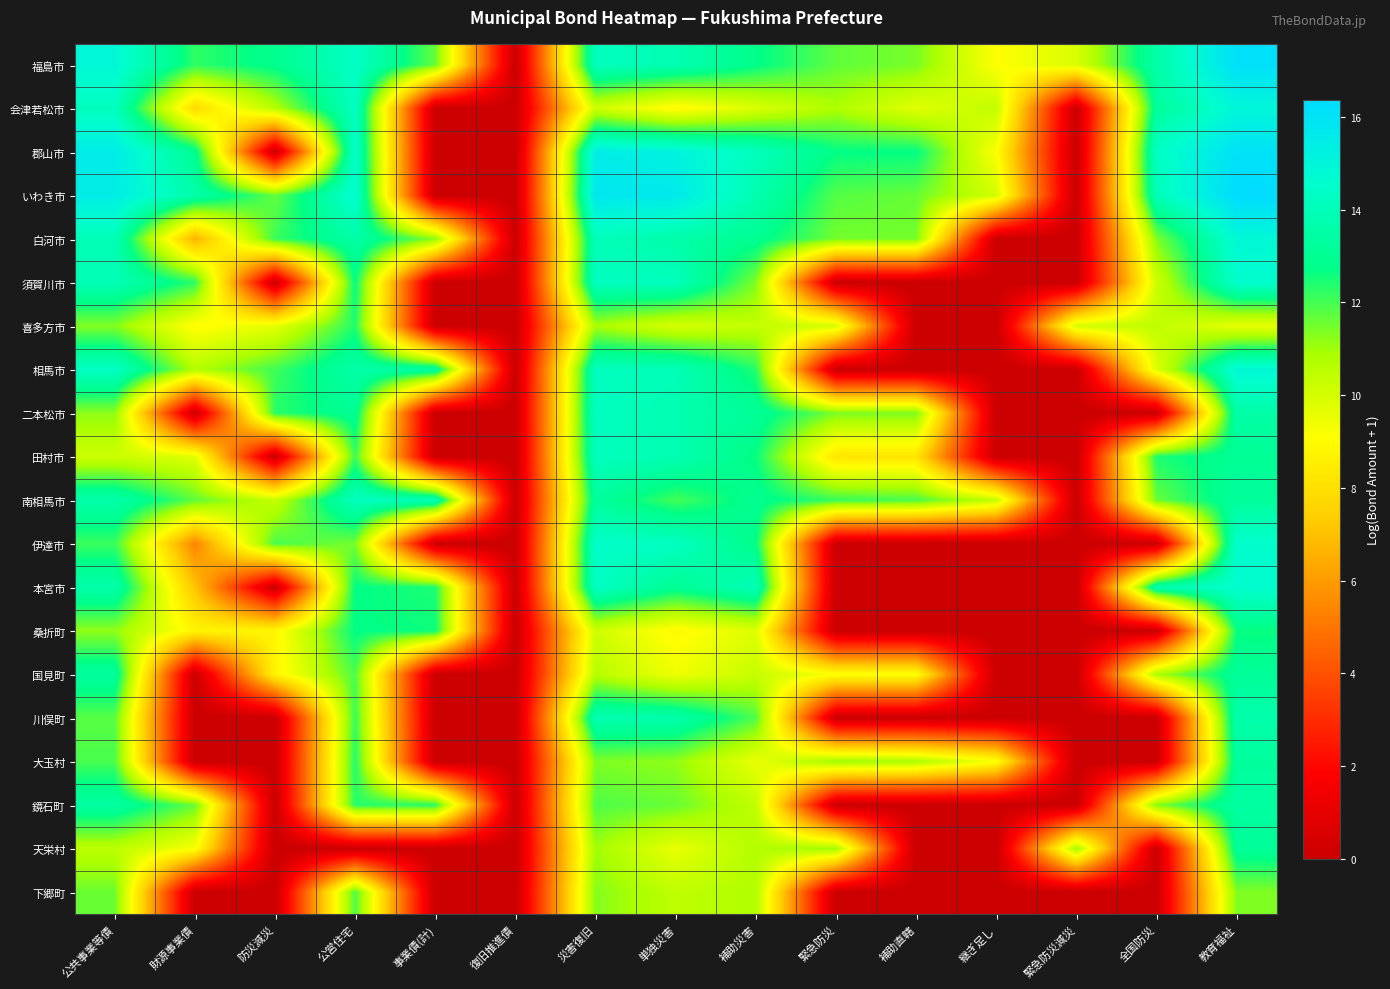

At which category does the chart reach its minimum across all series?

復旧推進債